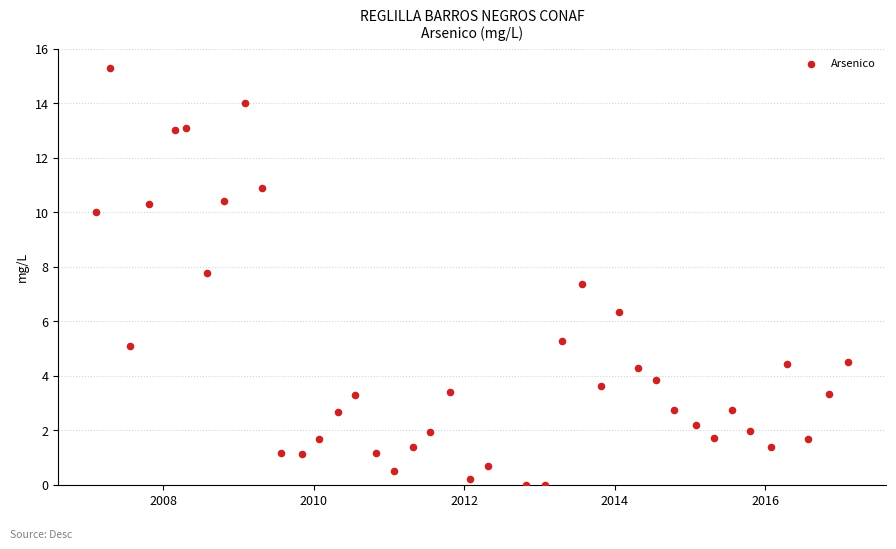

What is the range of Y values (max minus min)?

15.3